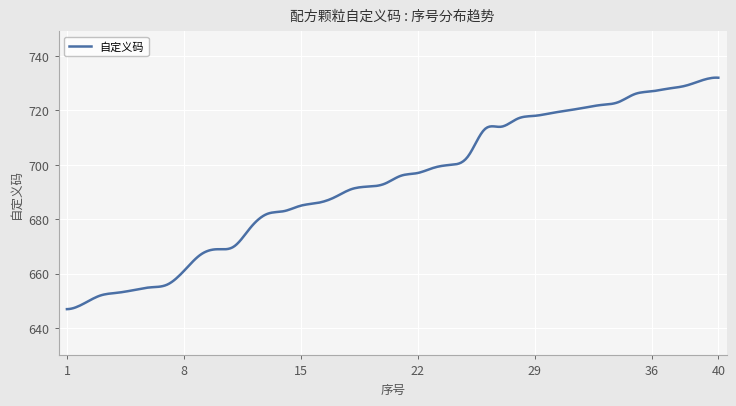

What is the difference between the maximum and minimum values?

85.0